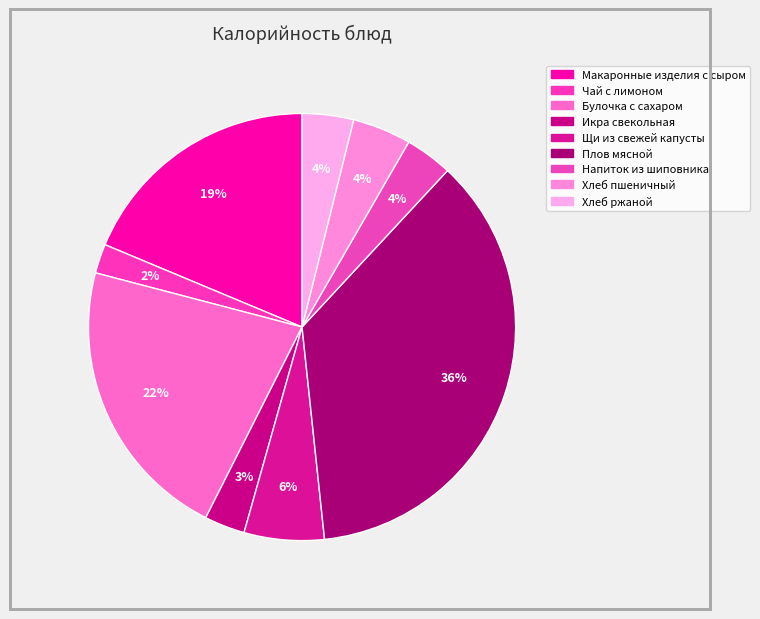

Count the number of slices in the pie.

9